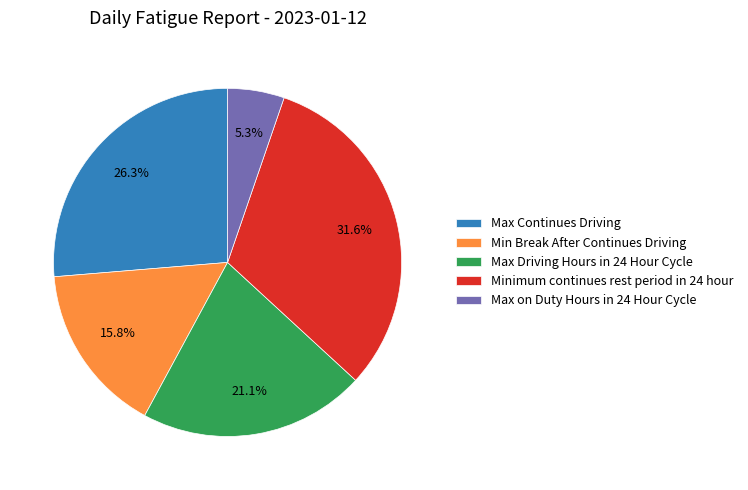

What is the total percentage of Max on Duty Hours in 24 Hour Cycle and Min Break After Continues Driving?

21.1%